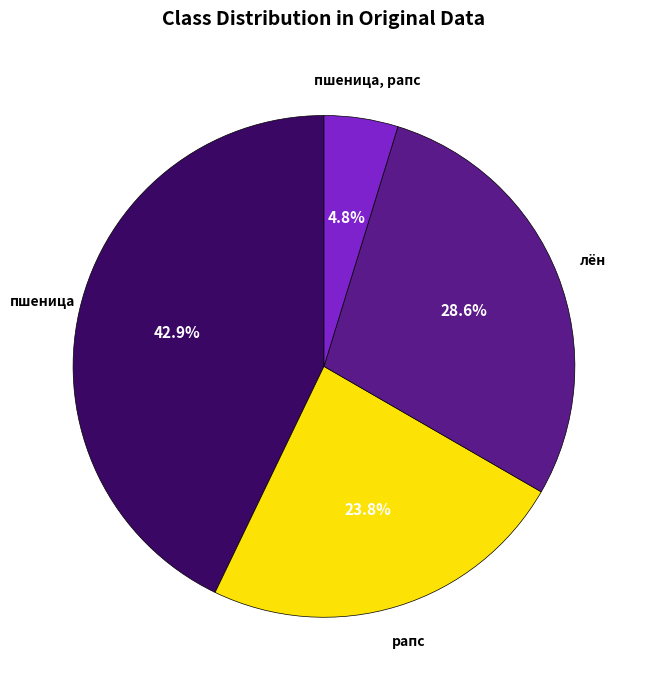

Is there any slice that represents more than half of the pie?

No